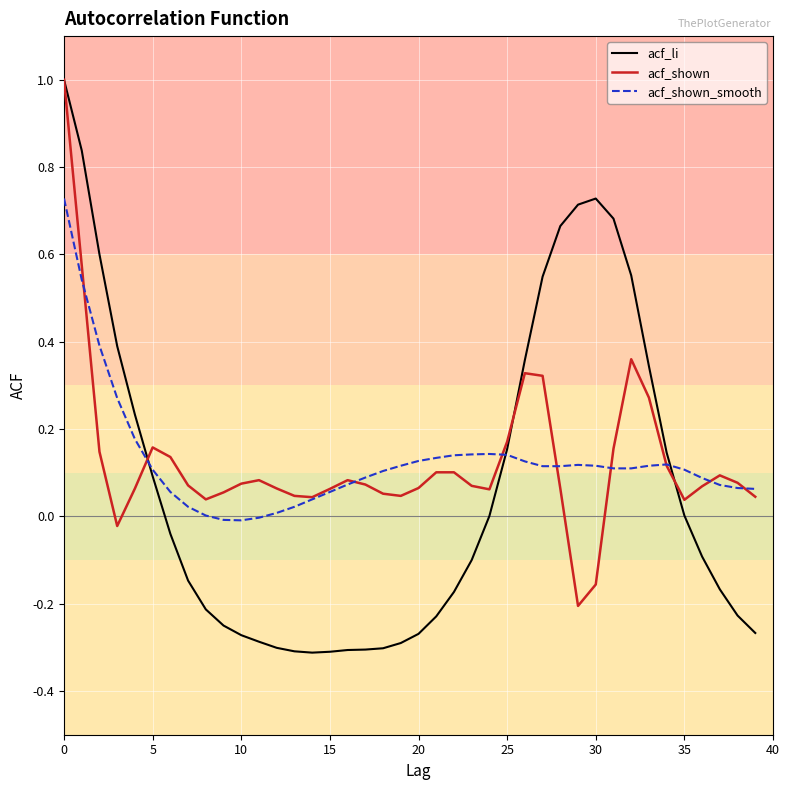

True or false: acf_shown and acf_shown_smooth cross at least once.

True